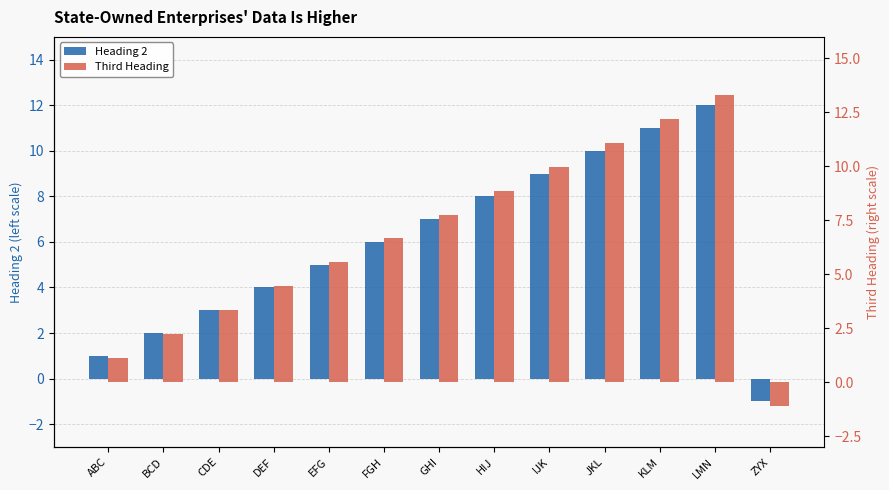

What is the minimum value for Heading 2?

-1.0